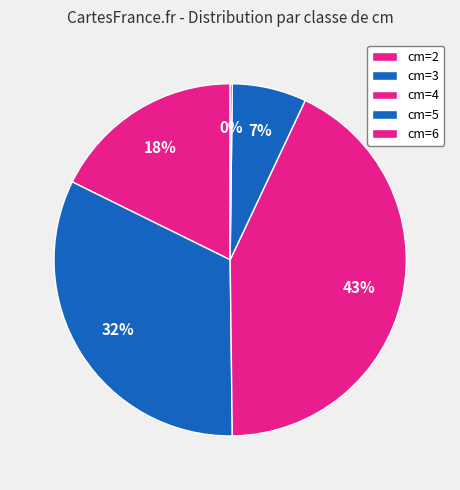

Is it true that cm=5 is 1% of the pie?

False